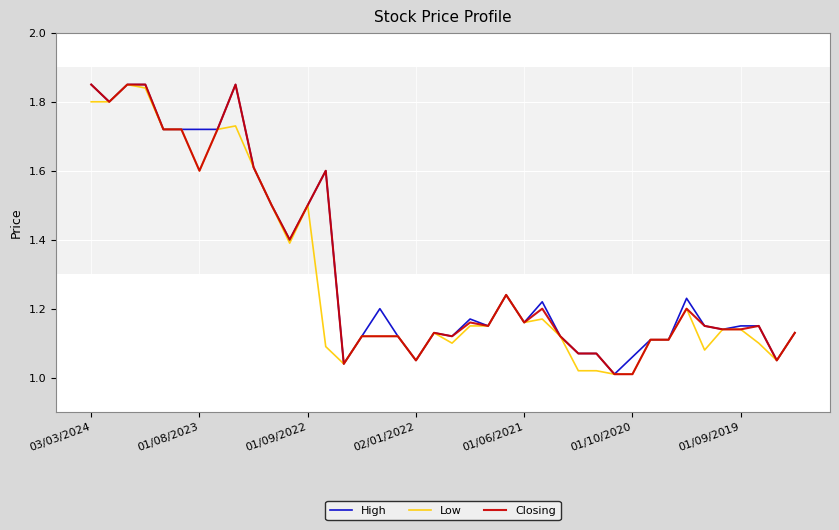

Does the chart have visible grid lines?

Yes